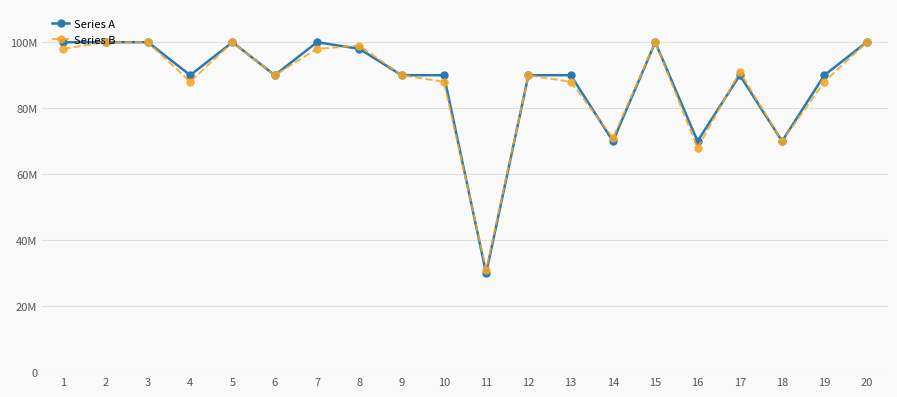

True or false: Series A and Series B cross at least once.

True